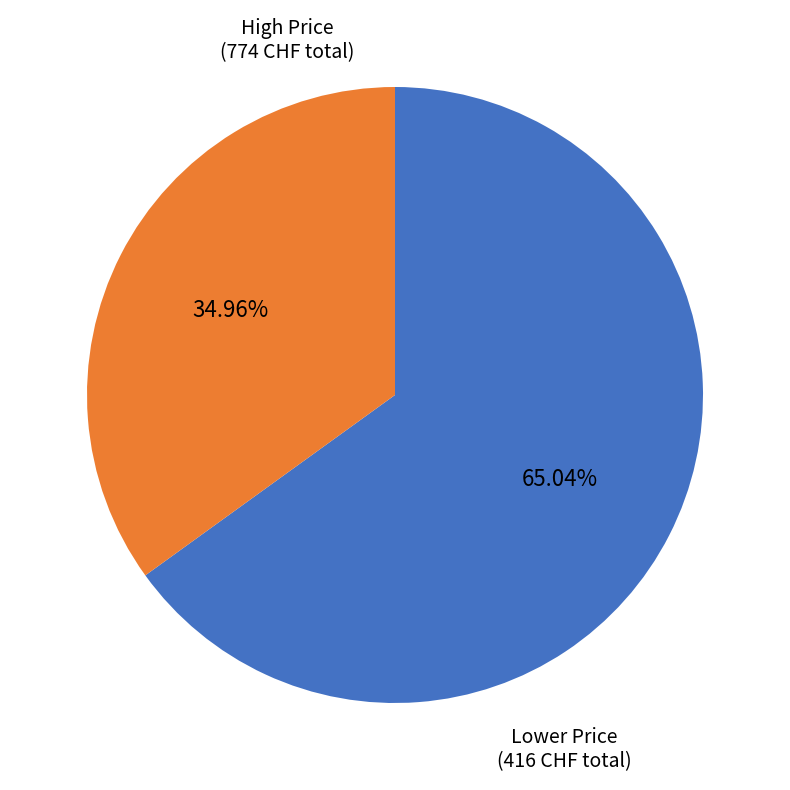

Is there a majority slice in this chart?

Yes